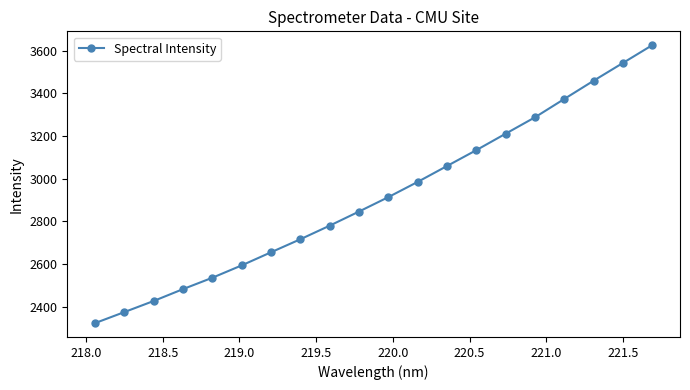

What is the minimum value shown in the chart?

2322.5